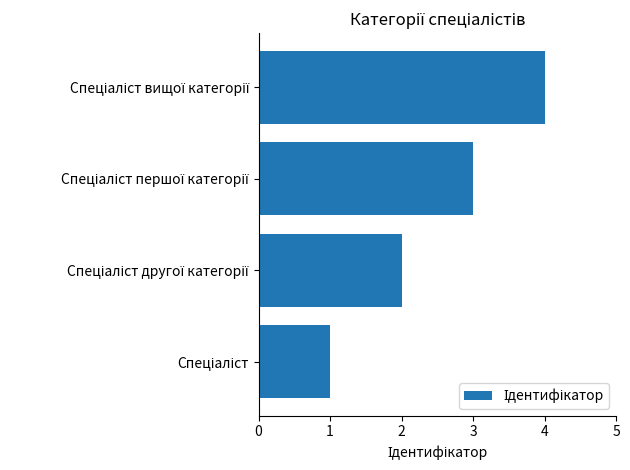

How many values are below 3?

2